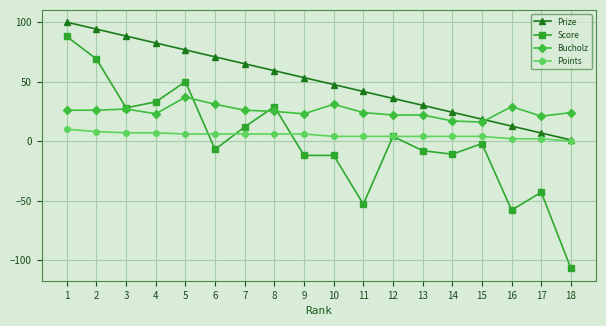

At 11, list the series in order from smallest to largest.

Score, Points, Bucholz, Prize